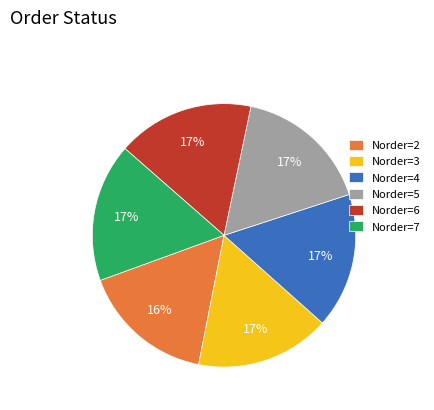

Does Norder=5 represent more than half of the total?

No